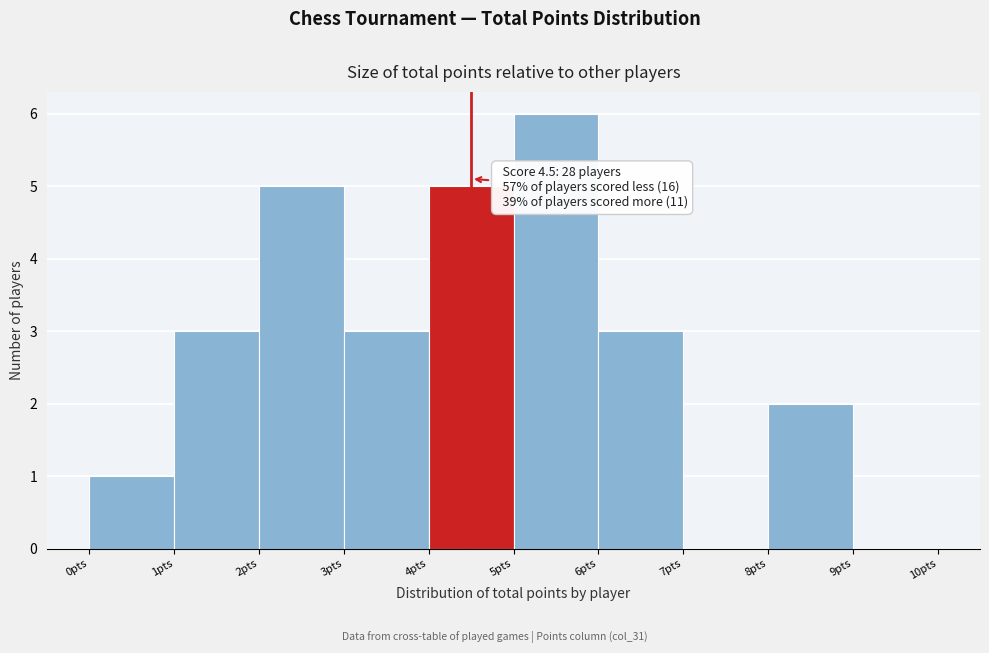

Which range on the x-axis has the tallest bar?

5 to 6